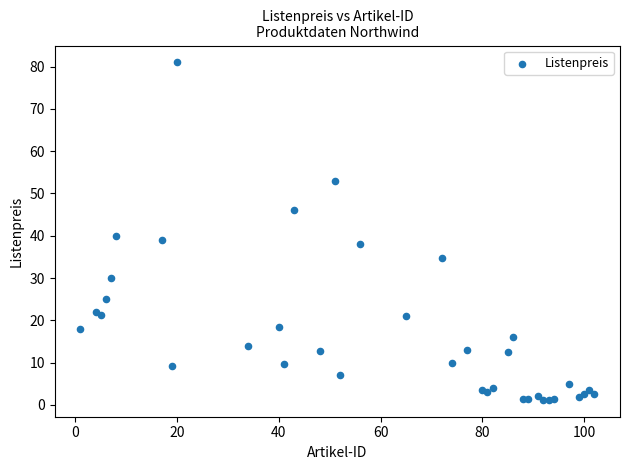

What Y value in the scatter plot is closest to 41?

40.0